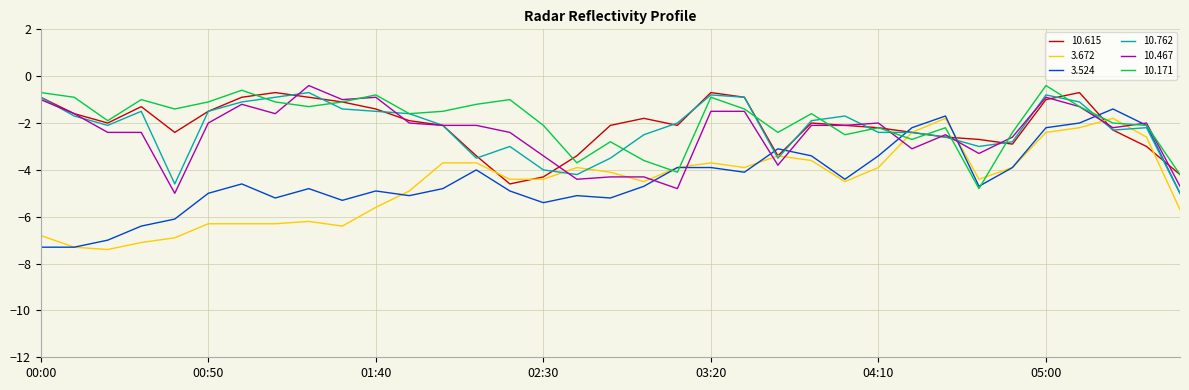

Which series has the largest range (max minus min)?

3.524